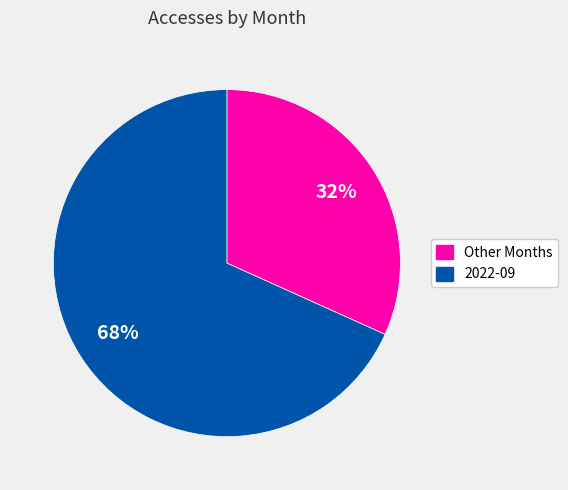

How many segments does this pie chart have?

2